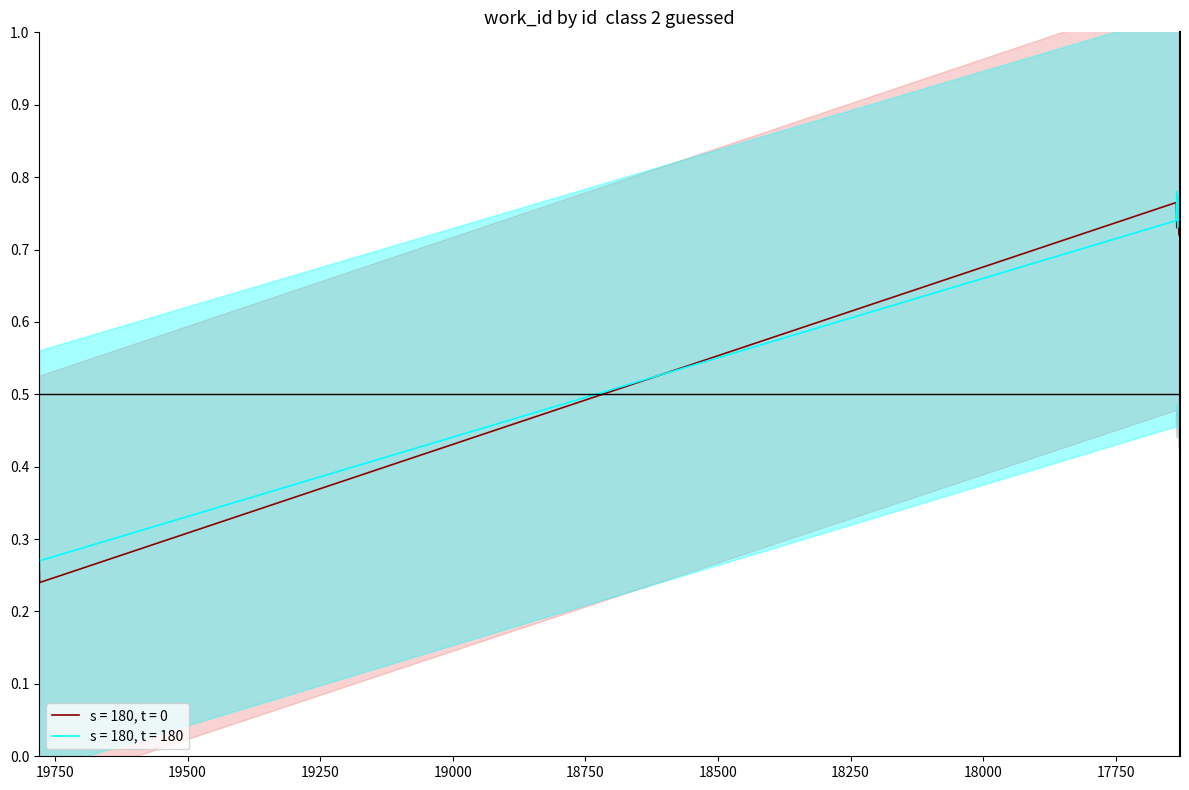

What is the greatest value displayed?

0.8